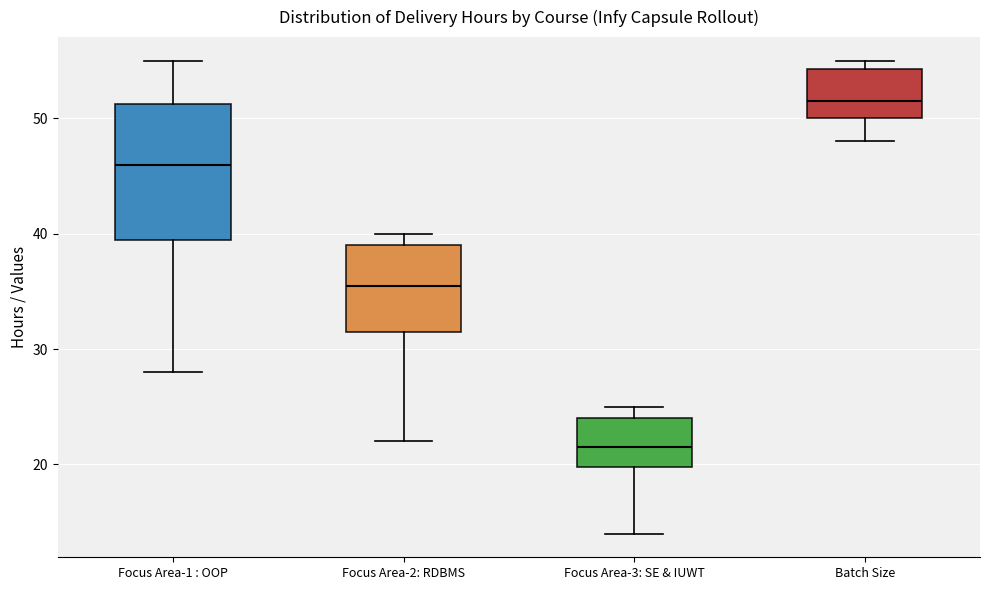

Reading left to right, read every box against the y-axis: the position of its median line, the range the box covers, and the ends of its whiskers. The values are not printed on the chart, so give them approximately, as read against the axis.

Focus Area-1 : OOP: median 46, box 40 to 51, whiskers 28 to 55
Focus Area-2: RDBMS: median 36, box 32 to 39, whiskers 22 to 40
Focus Area-3: SE & IUWT: median 22, box 20 to 24, whiskers 14 to 25
Batch Size: median 52, box 50 to 54, whiskers 48 to 55